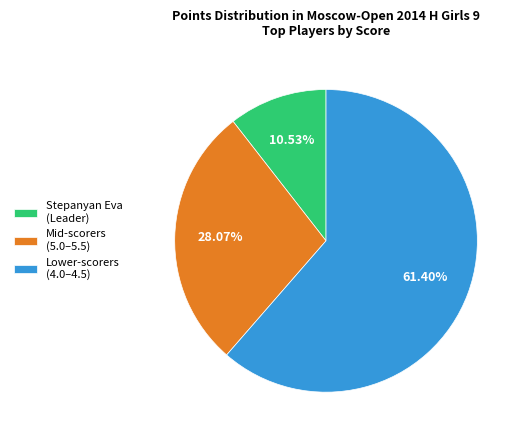

Which slice is the largest?

Lower-scorers (4.0–4.5)